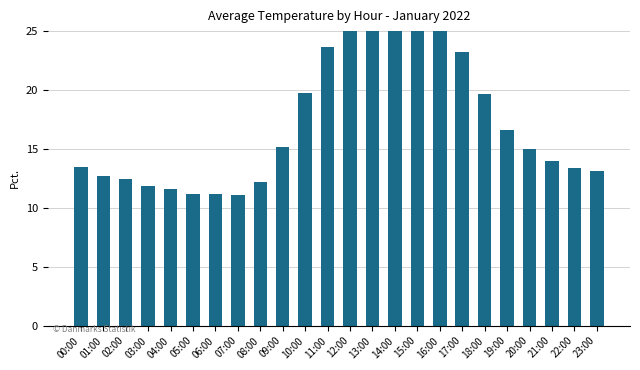

What is the sum of the values at 17:00 and 05:00?

34.4